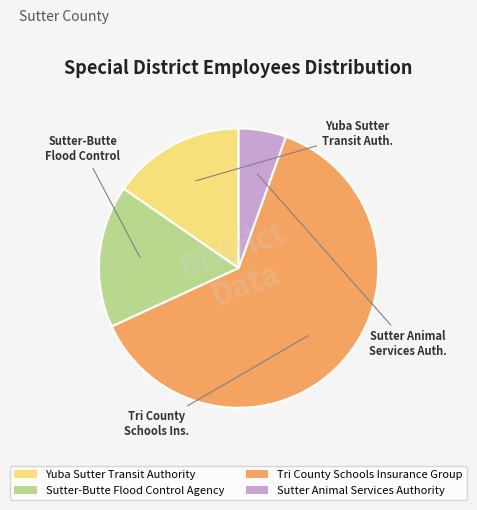

Is it true that Tri County Schools Insurance Group is 63% of the pie?

True